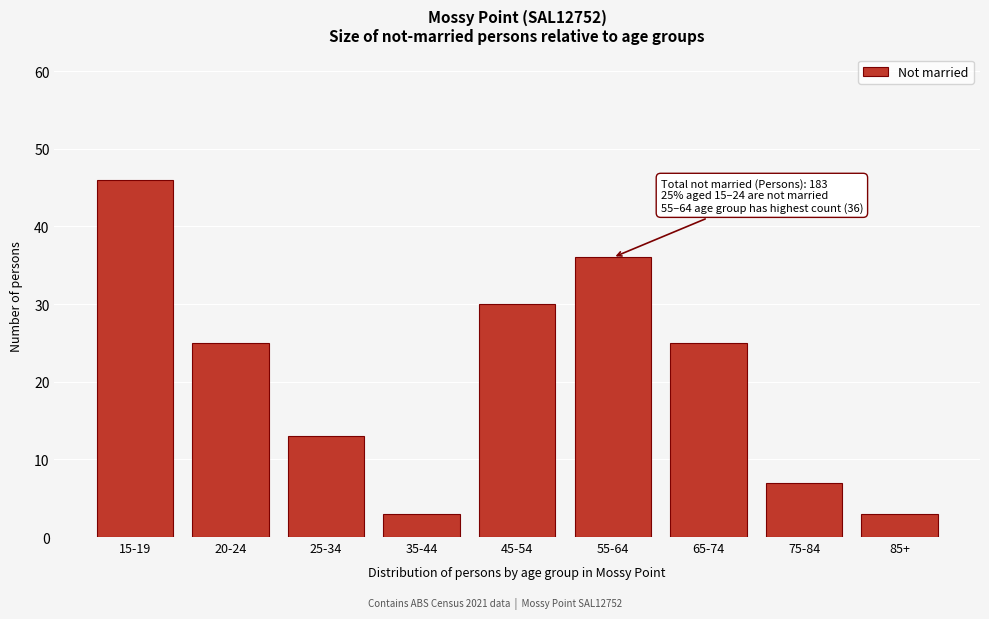

Reading left to right, list all the values displayed in this chart.

15-19=46	20-24=25	25-34=13	35-44=3	45-54=30	55-64=36	65-74=25	75-84=7	85+=3